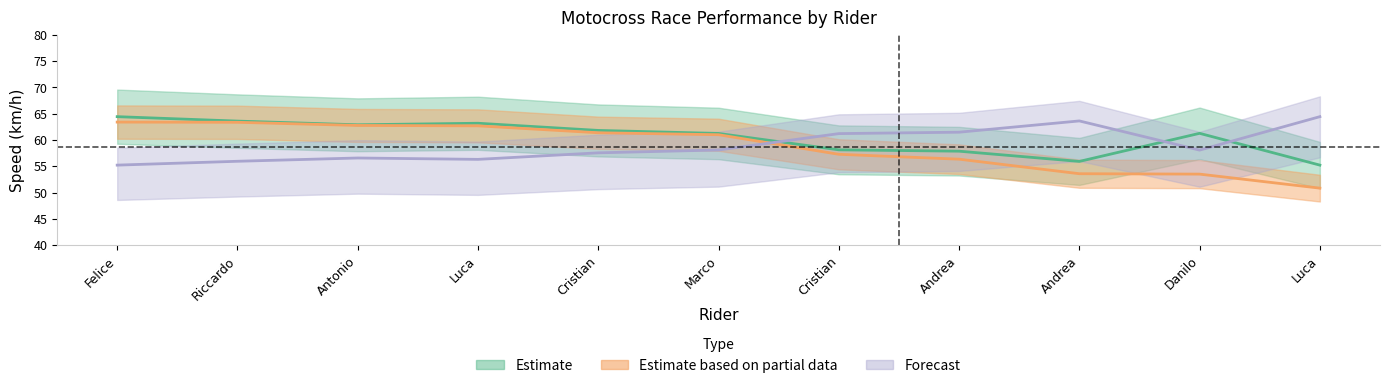

True or false: Average Speed and Best Speed cross at least once.

False